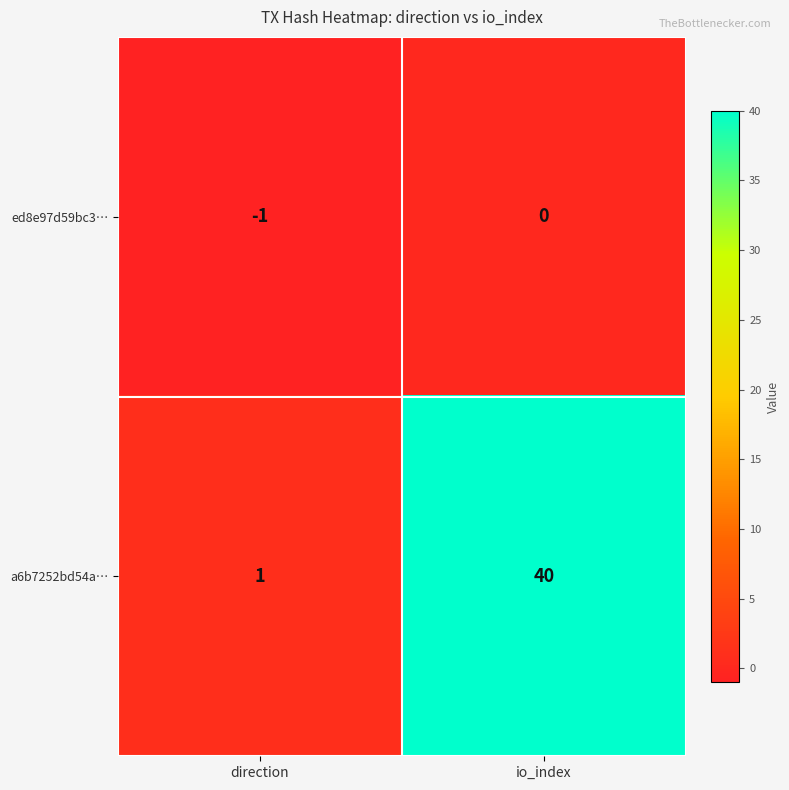

Which category has the lowest value across all series?

direction